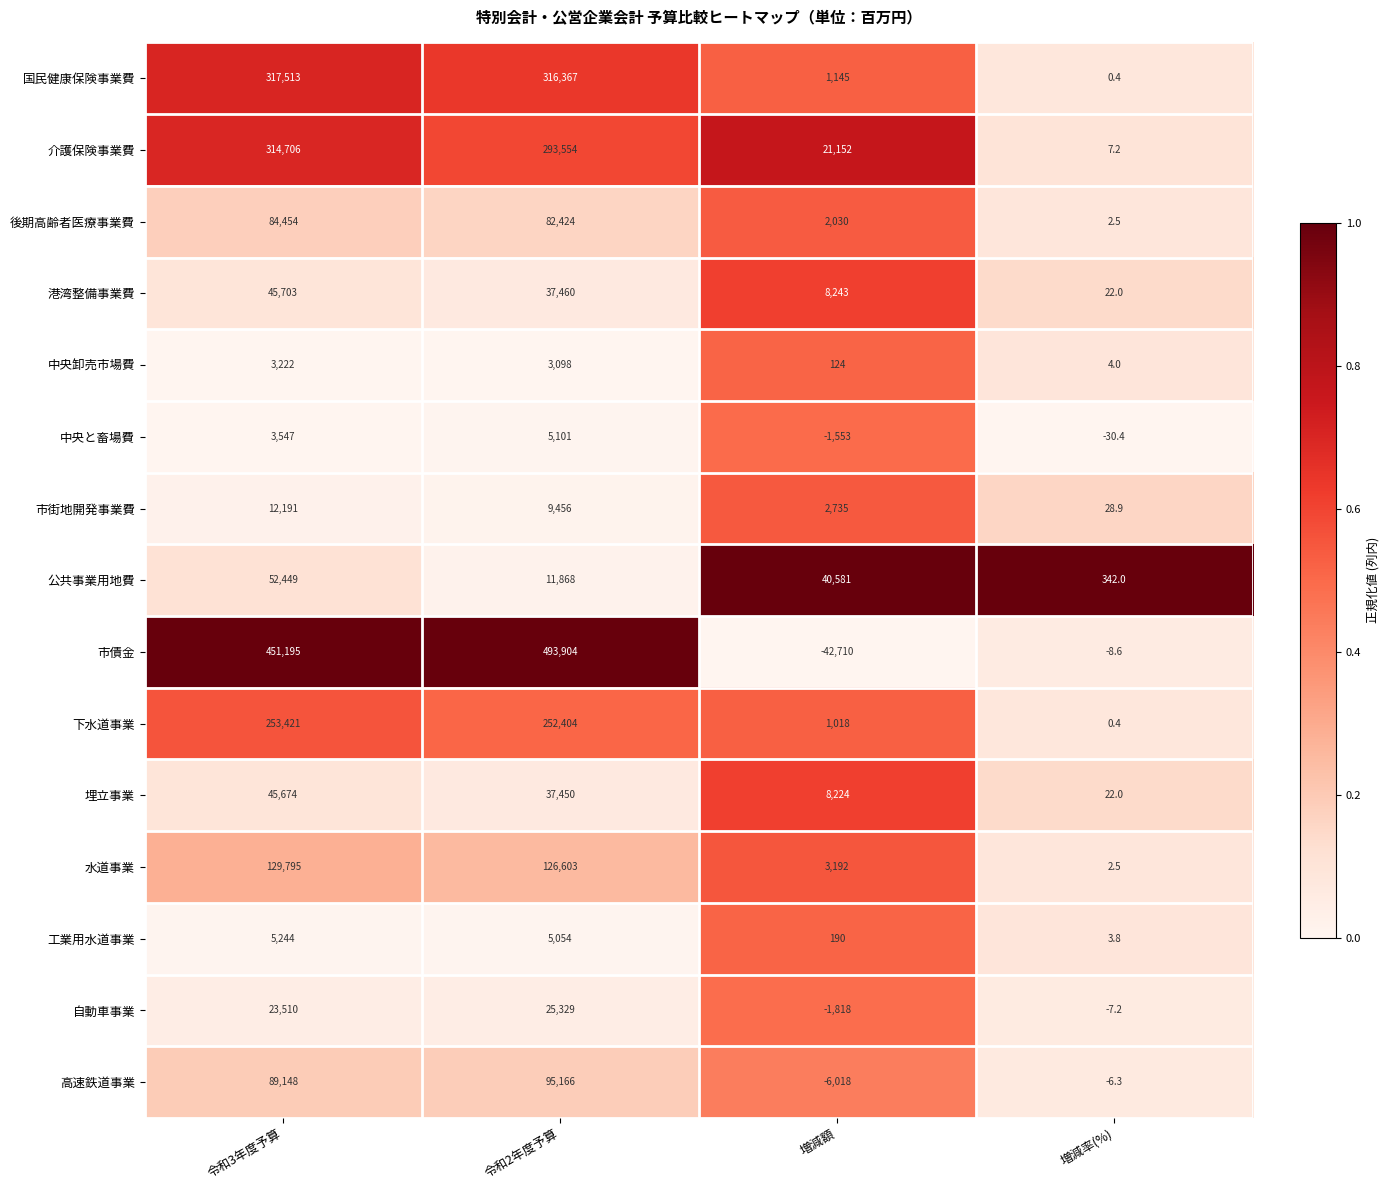

How many categories are shown in the chart?

4